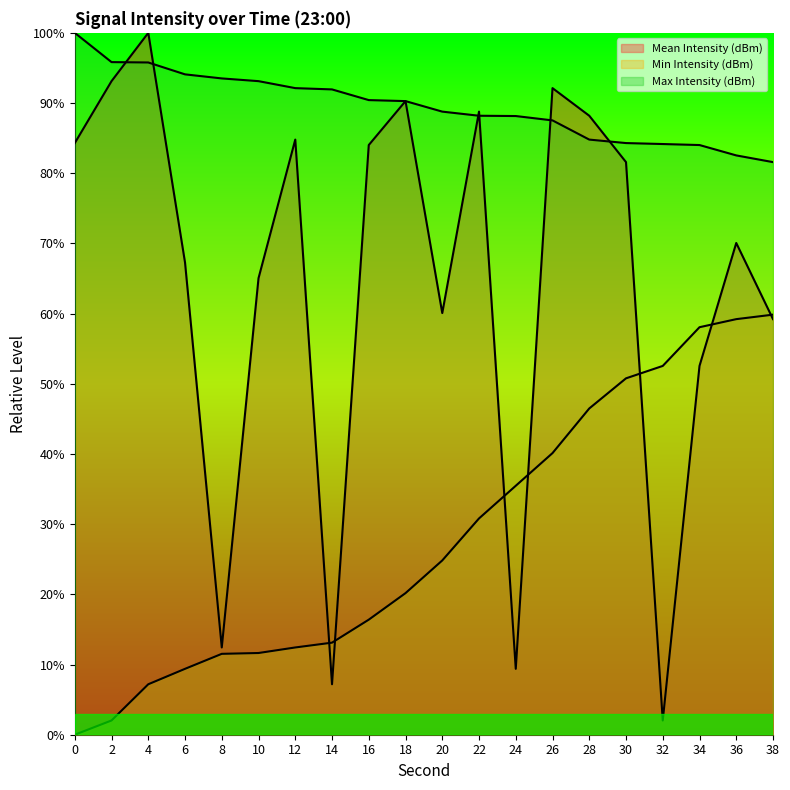

What is the difference between the Max Intensity (dBm) values at 8 and 26?

6.0